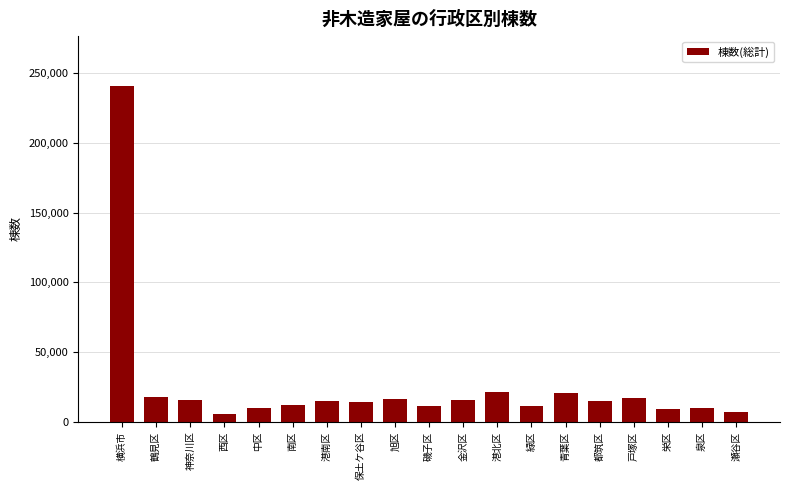

What is the label of the 12th bar from the right?

保土ケ谷区